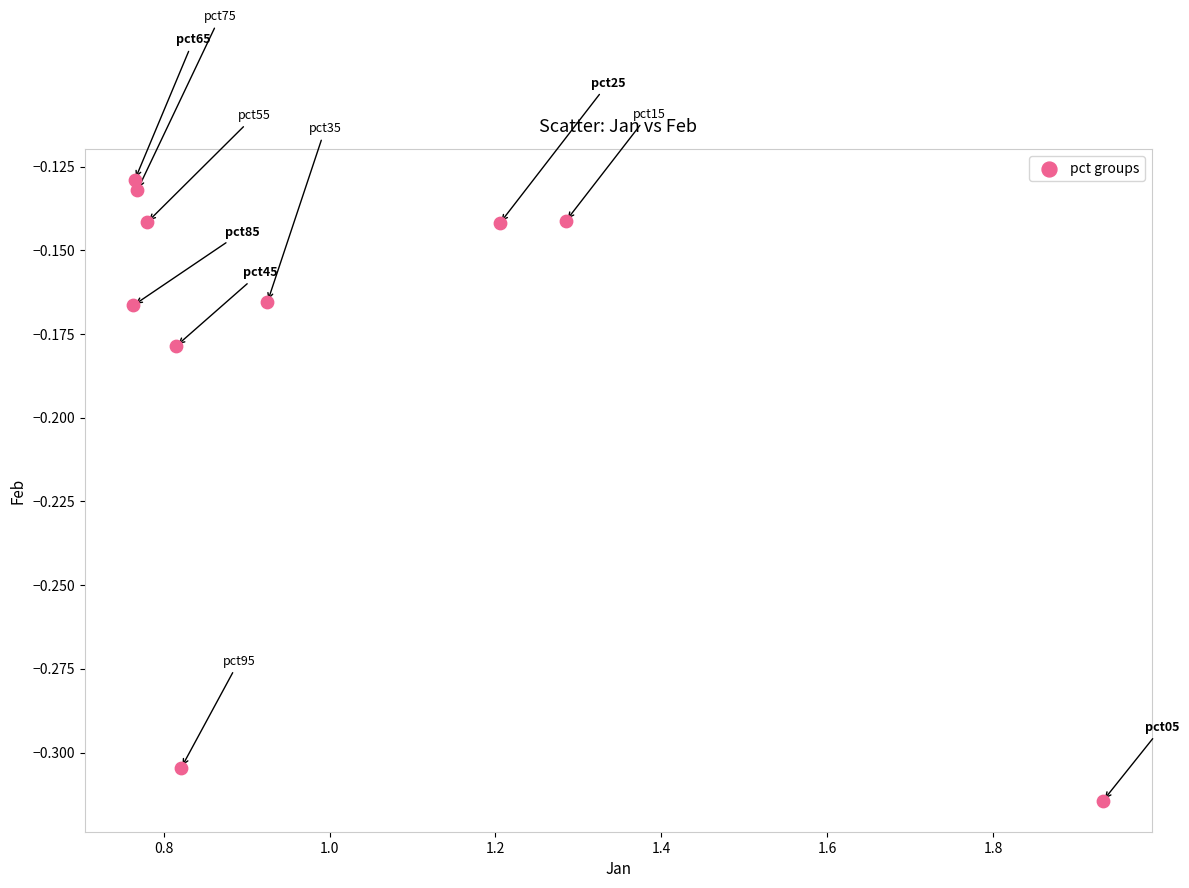

What is the range of X values (max minus min)?

1.2